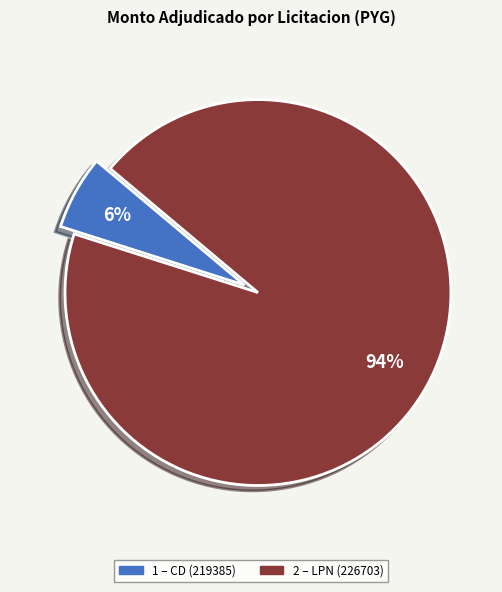

Is there any slice that represents more than half of the pie?

Yes